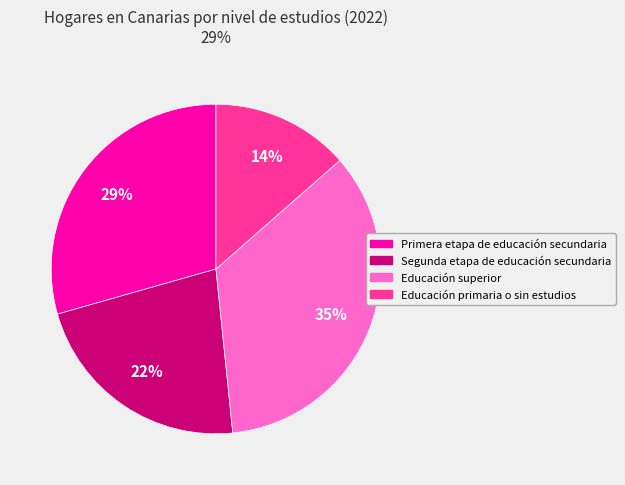

Rank the categories by value from highest to lowest.

Educación superior, Primera etapa de educación secundaria, Segunda etapa de educación secundaria, Educación primaria o sin estudios